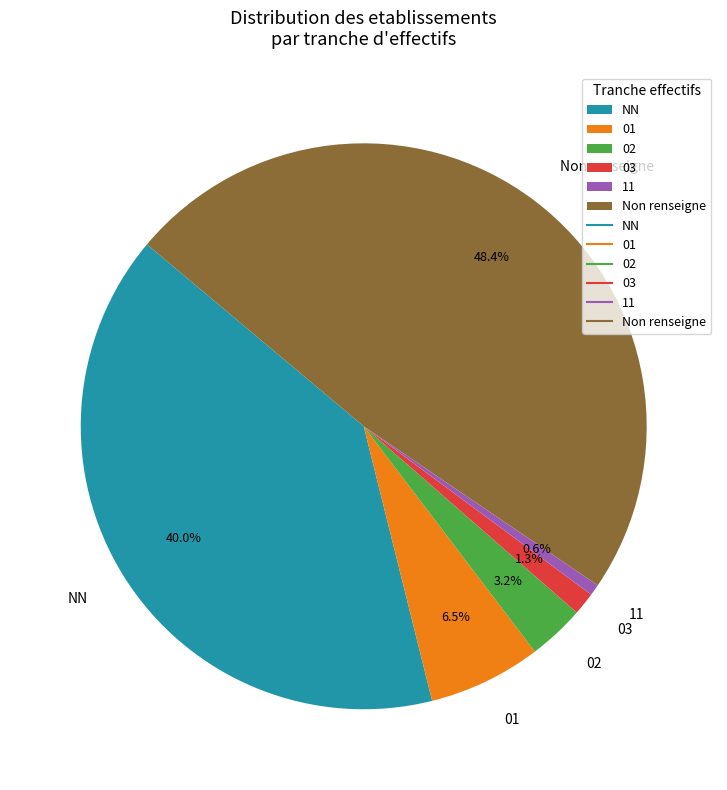

To the nearest percent, what is the combined percentage of 02 and 01?

10%